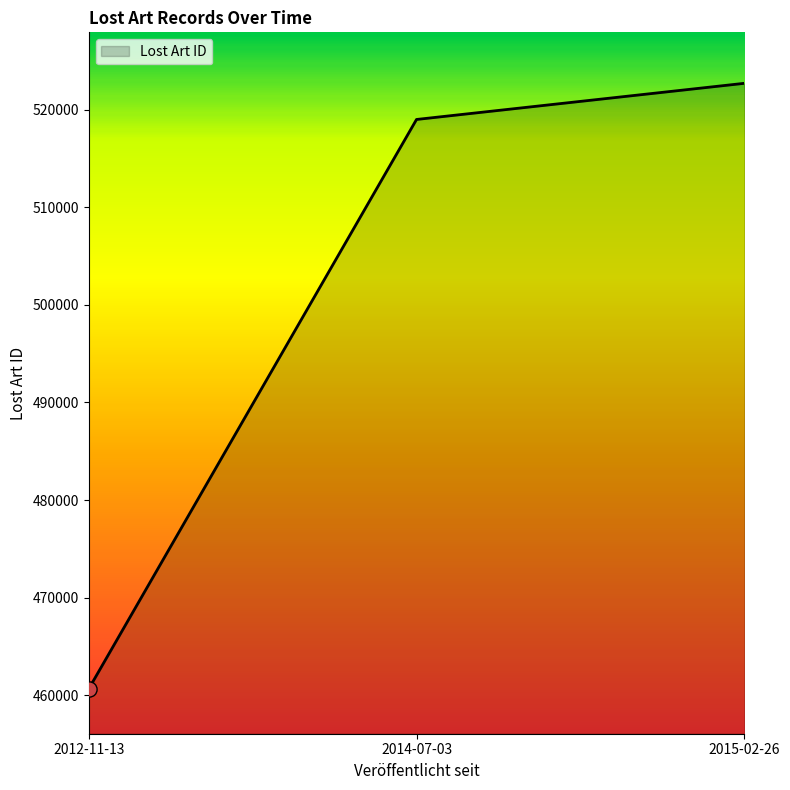

Between 2012-11-13 and 2014-07-03, which is larger?

2014-07-03